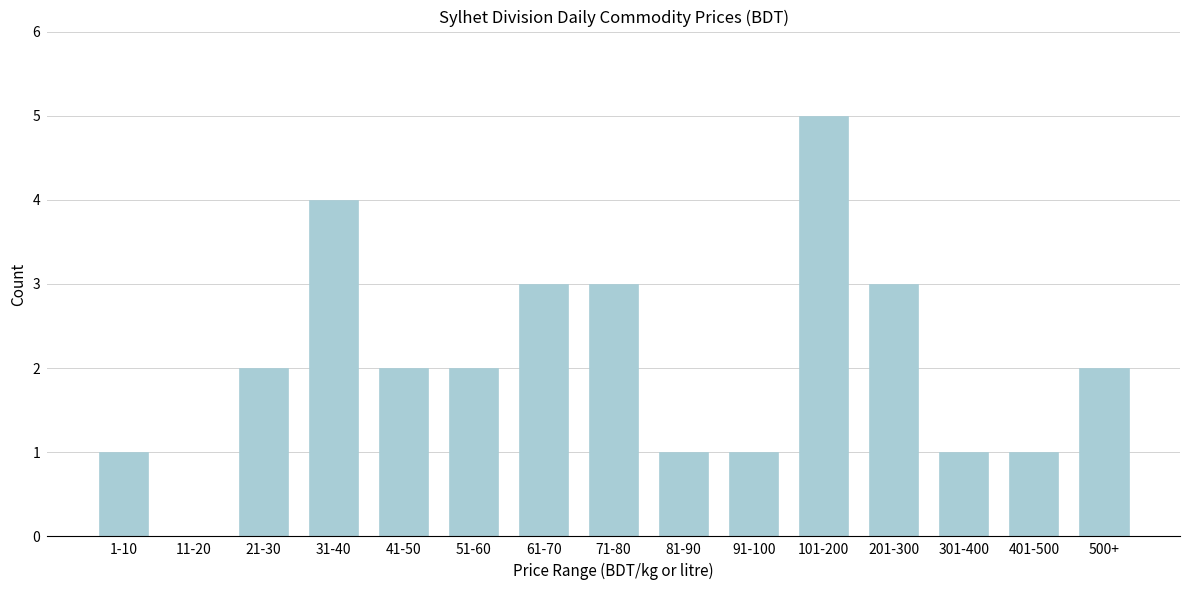

Reading left to right, extract all data points from this chart.

1-10=1	11-20=0	21-30=2	31-40=4	41-50=2	51-60=2	61-70=3	71-80=3	81-90=1	91-100=1	101-200=5	201-300=3	301-400=1	401-500=1	500+=2